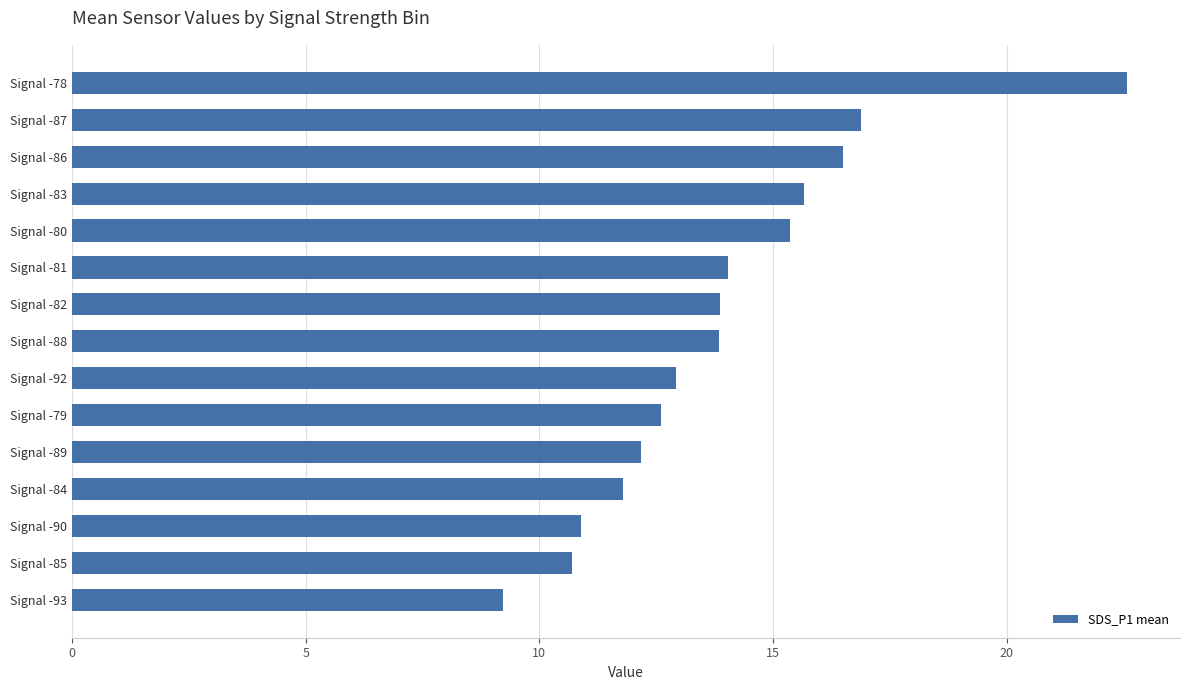

What is the ratio of the value at Signal -82 to the value at Signal -79?

1.1